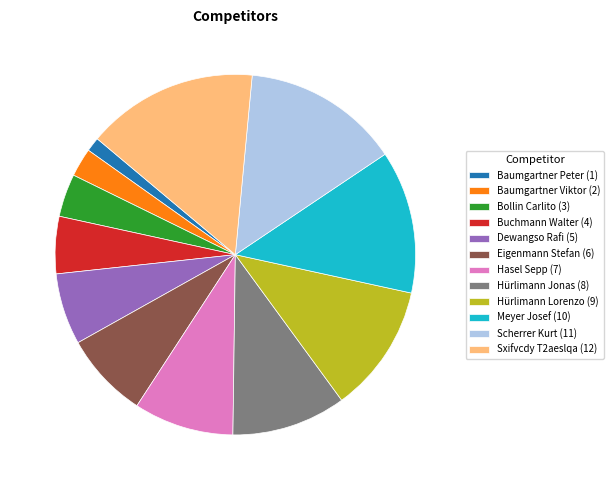

What is the largest slice in the pie chart?

Sxifvcdy T2aeslqa